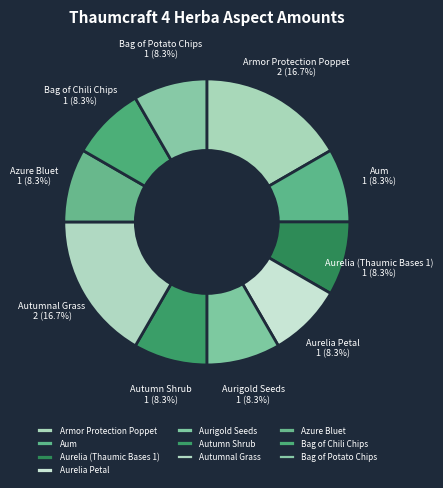

Which has a higher value, Bag of Potato Chips or Autumnal Grass?

Autumnal Grass